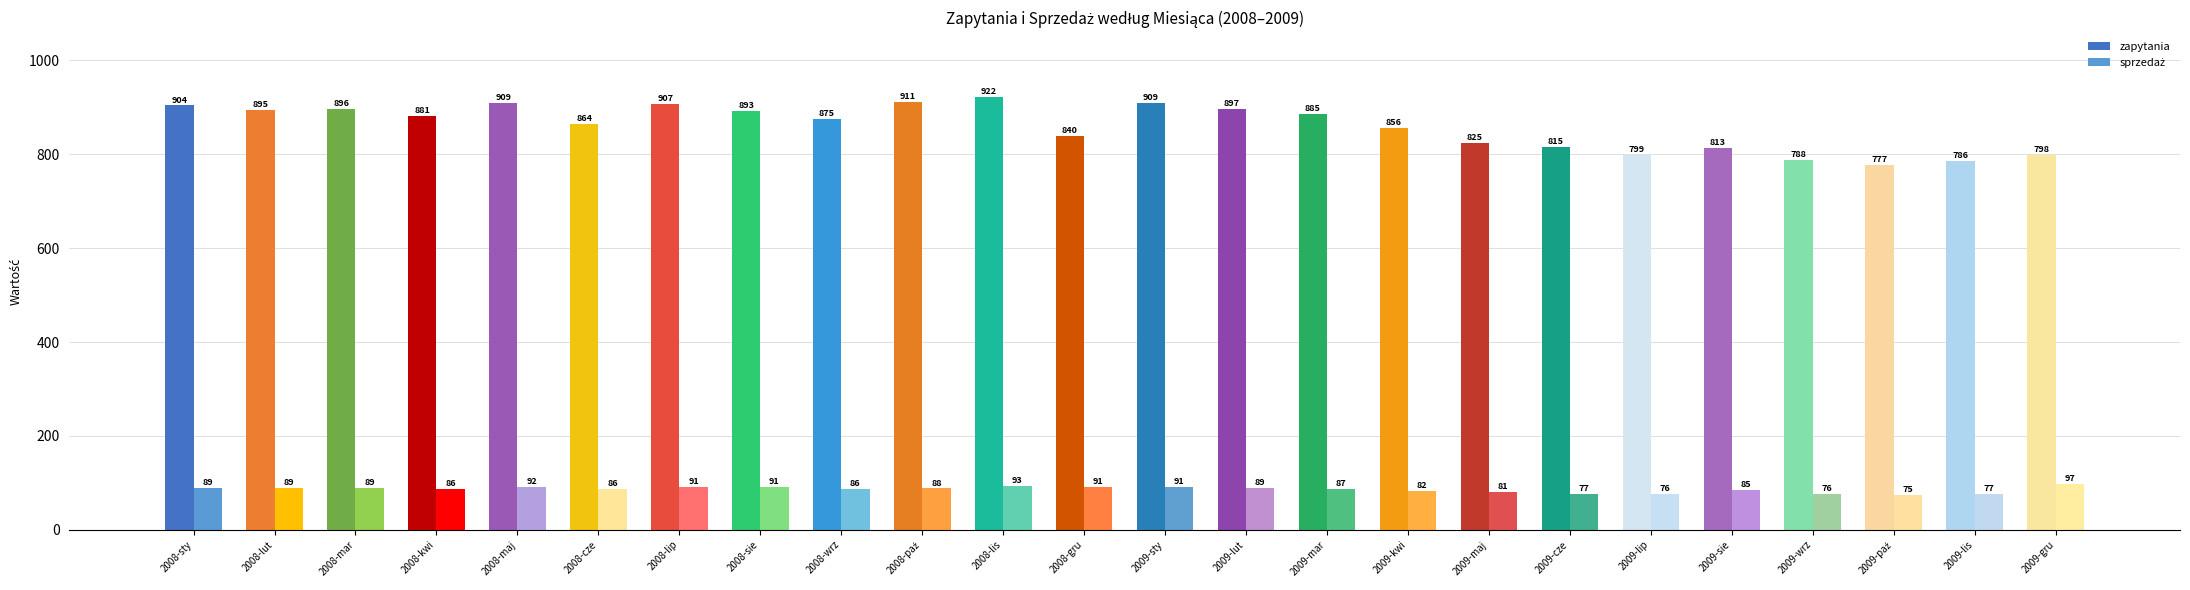

What is the value of the zapytania bar at the 16th from the left?

856